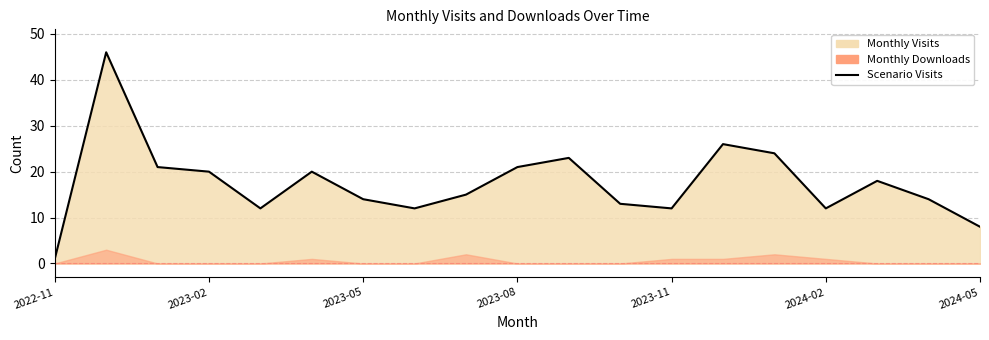

Does the chart display data point markers on the line(s)?

No